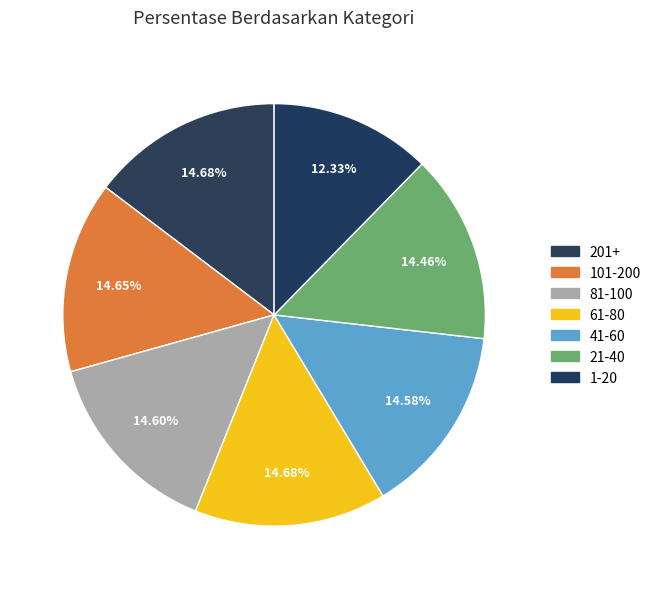

Count the number of slices in the pie.

7